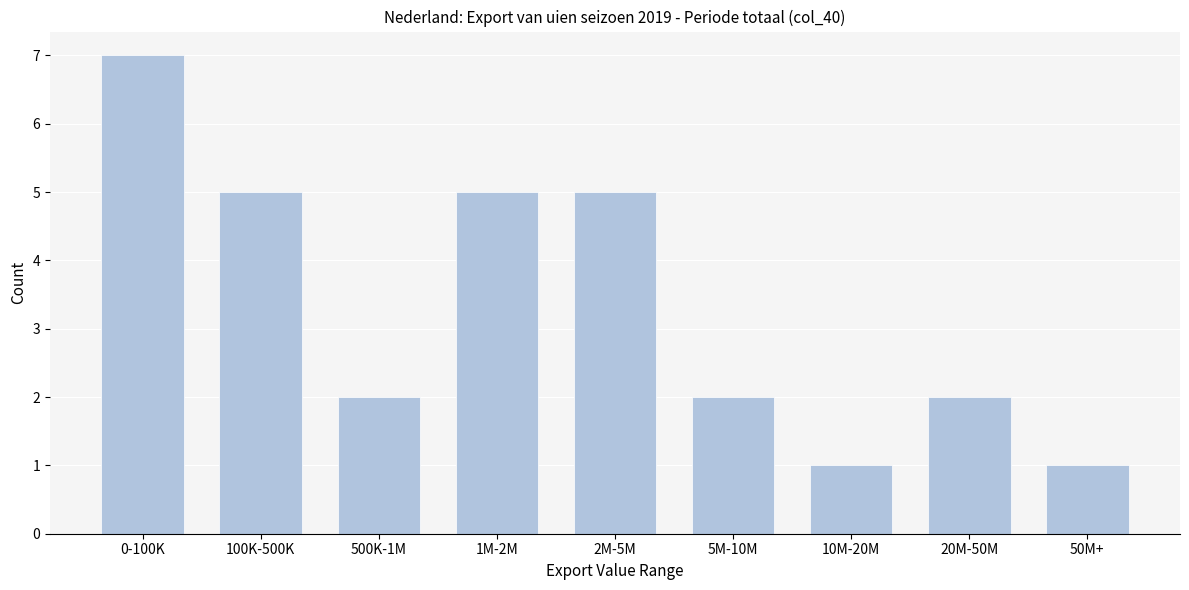

Reading left to right, list all the values displayed in this chart.

0-100K=7	100K-500K=5	500K-1M=2	1M-2M=5	2M-5M=5	5M-10M=2	10M-20M=1	20M-50M=2	50M+=1